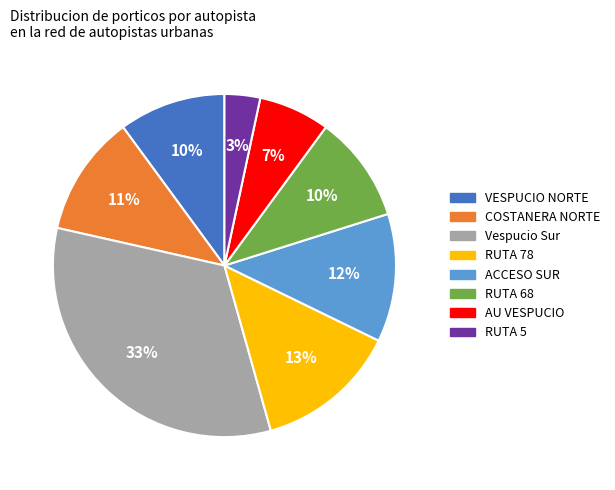

What is the ratio of the value at Vespucio Sur to the value at VESPUCIO NORTE?

3.3